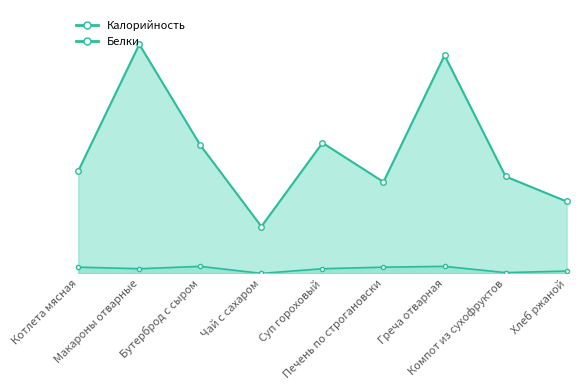

True or false: Белки has more than 2 interior local peaks.

False